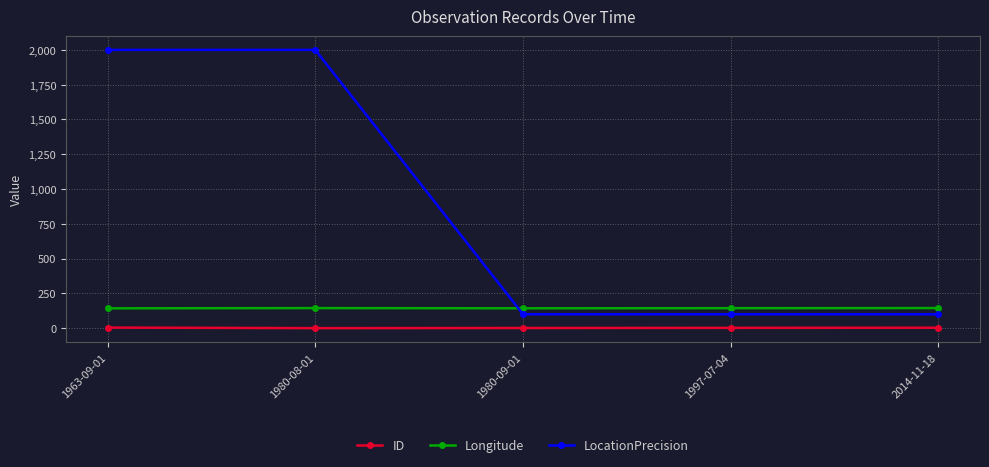

What is the sum of all ID values?

10.0